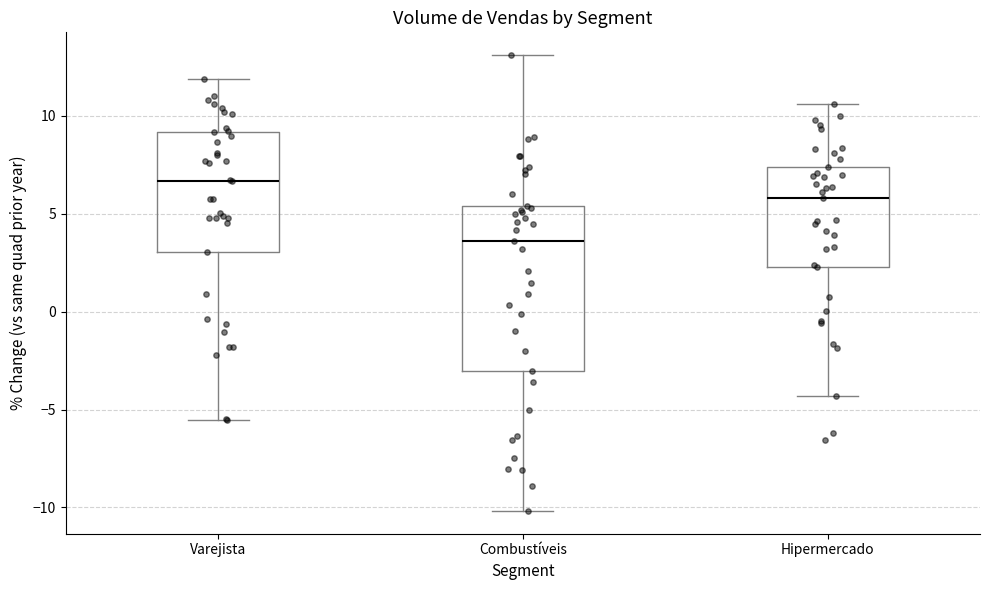

Which box's median line is the highest?

Varejista